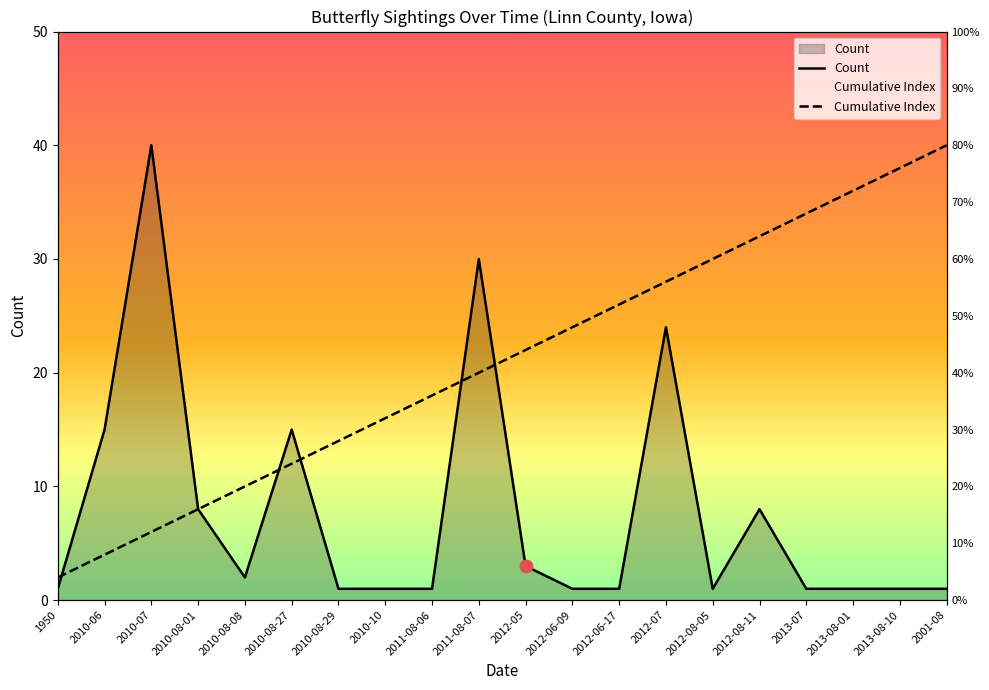

At which category is the sum across all series the highest?

2012-07